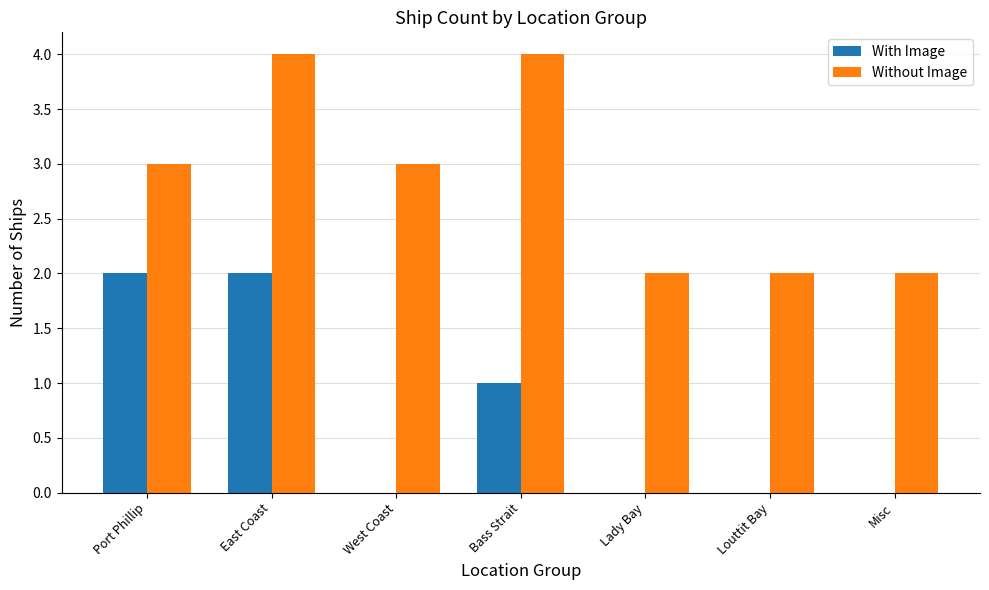

What is the sum of all Without Image values?

20